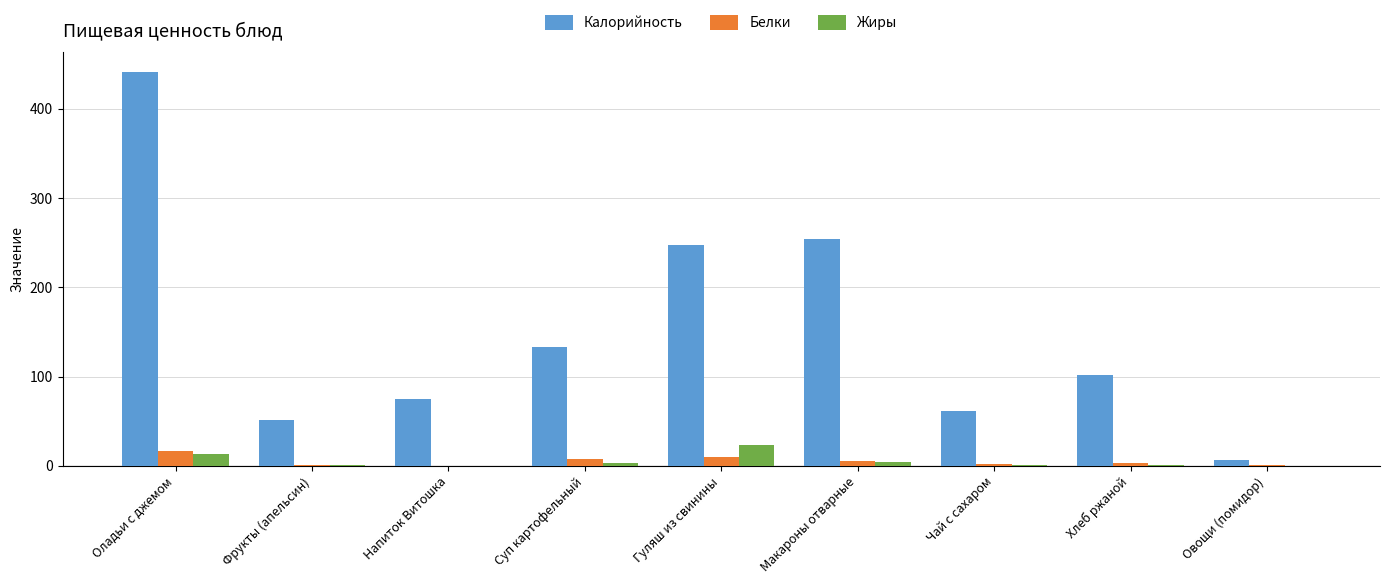

Is it true that Жиры equals 38.2 at Гуляш из свинины?

False